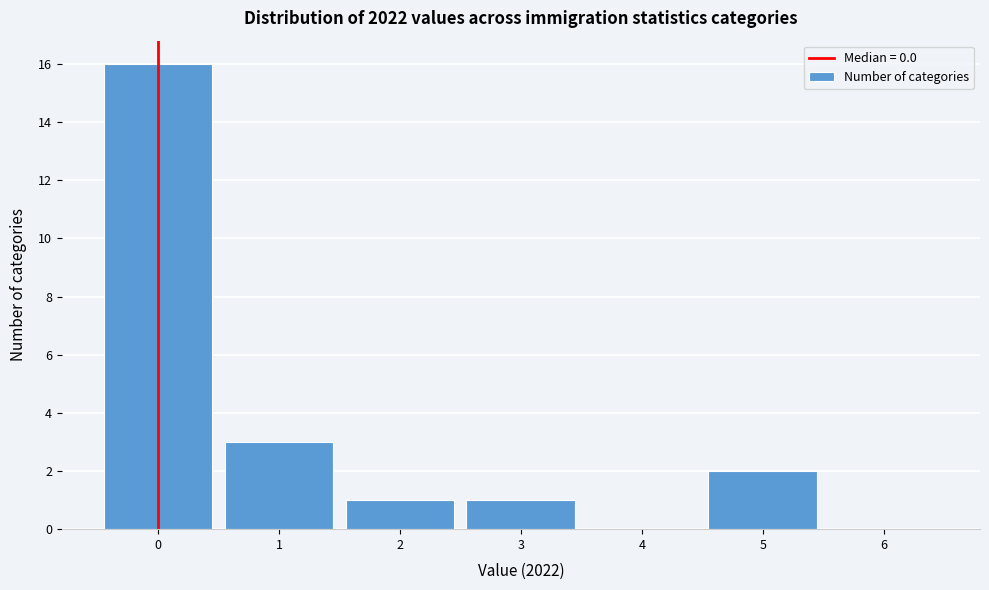

Reading left to right, list every bar in this chart as the range it spans on the x-axis followed by its height. The values are not printed on the chart, so give them approximately, as read against the axis.

-0.5 to 0.5: 16
0.5 to 1.5: 3
1.5 to 2.5: 1
2.5 to 3.5: 1
3.5 to 4.5: 0
4.5 to 5.5: 2
5.5 to 6.5: 0